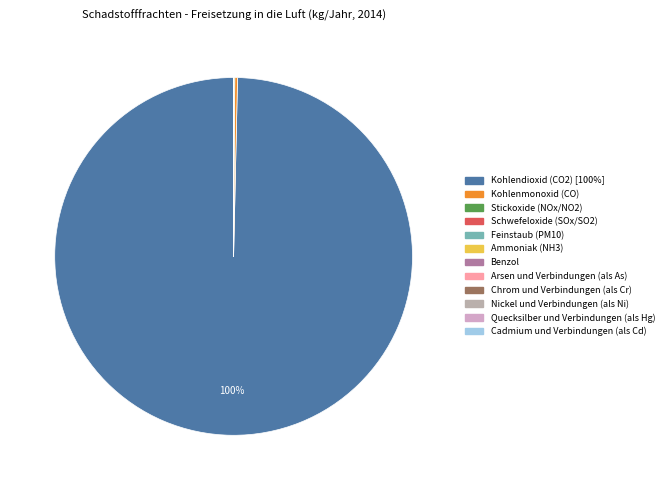

What is the smallest slice in the pie chart?

Cadmium und Verbindungen (als Cd)